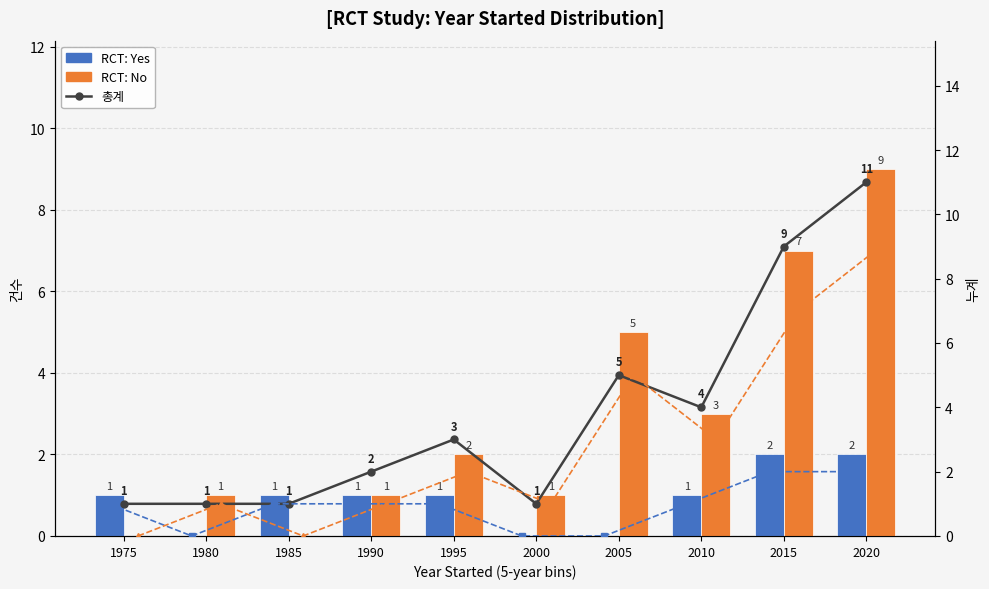

Between 1995 and 2010, which series saw the biggest shift?

RCT: No